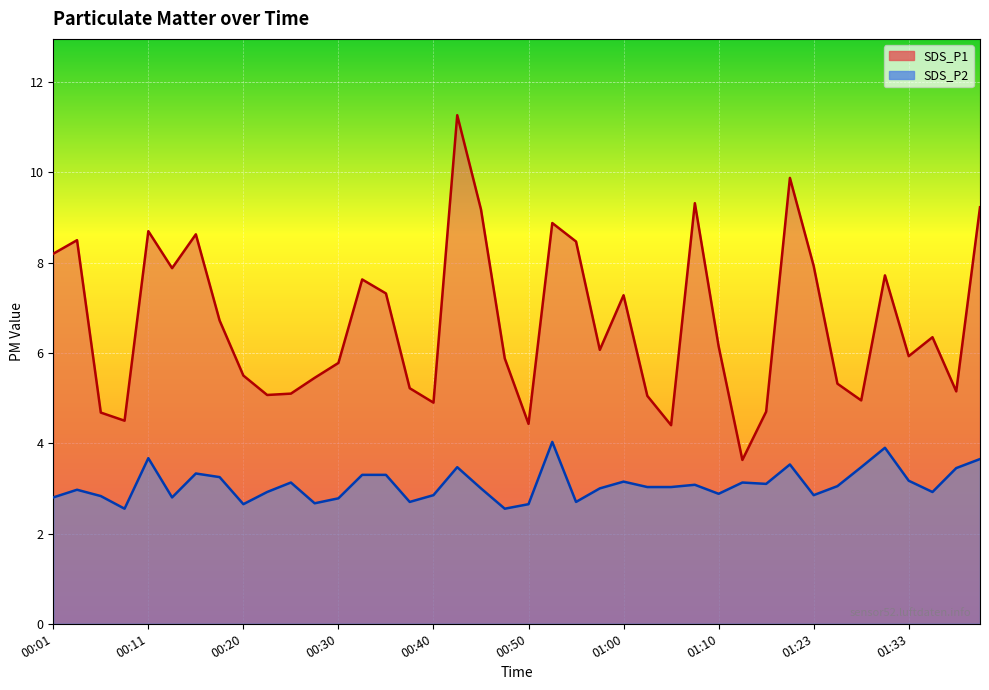

Which series has the largest total across all categories?

SDS_P1